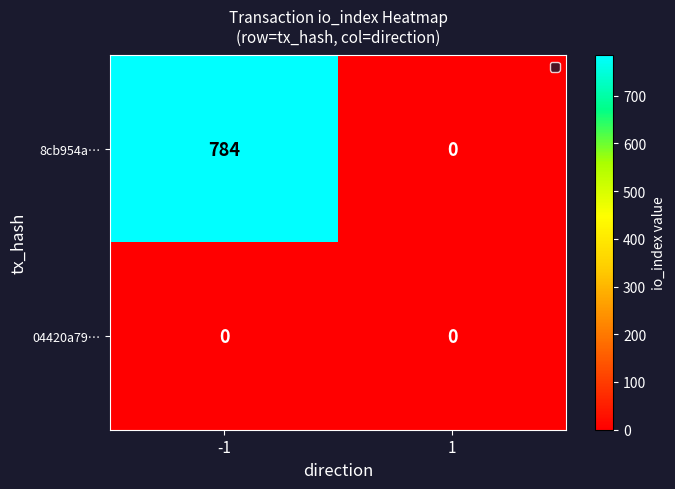

Which series has the largest total across all categories?

8cb954a…